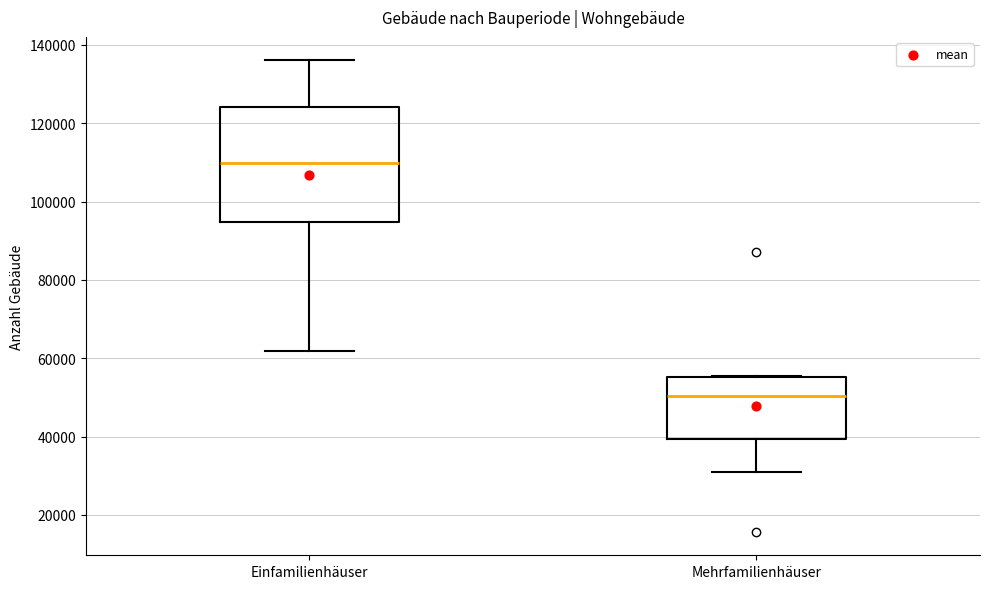

Which box has the highest median line?

Einfamilienhäuser